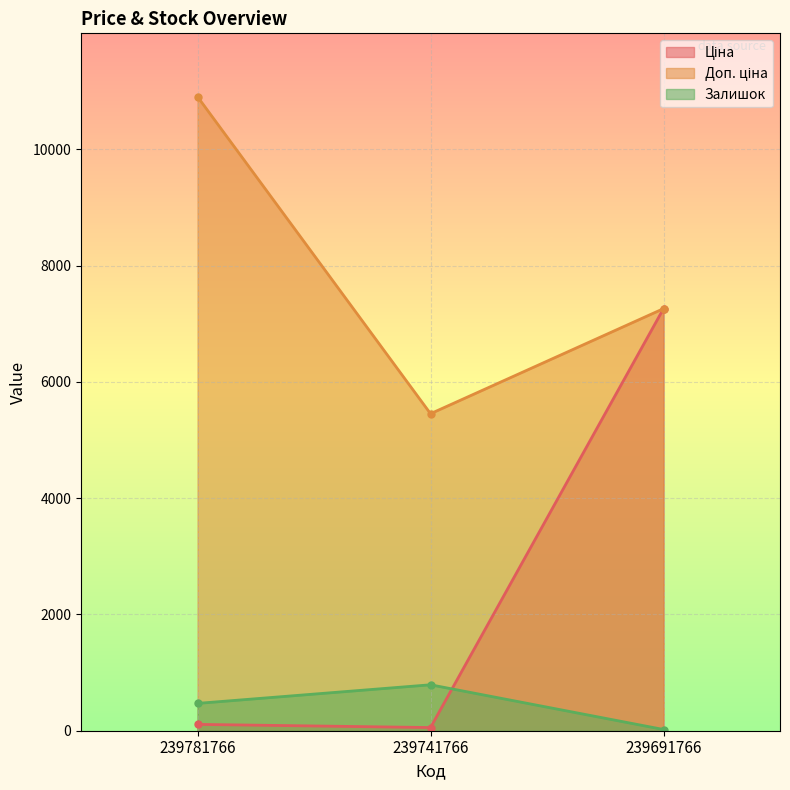

What is the difference between the Ціна values at 239781766 and 239741766?

54.5